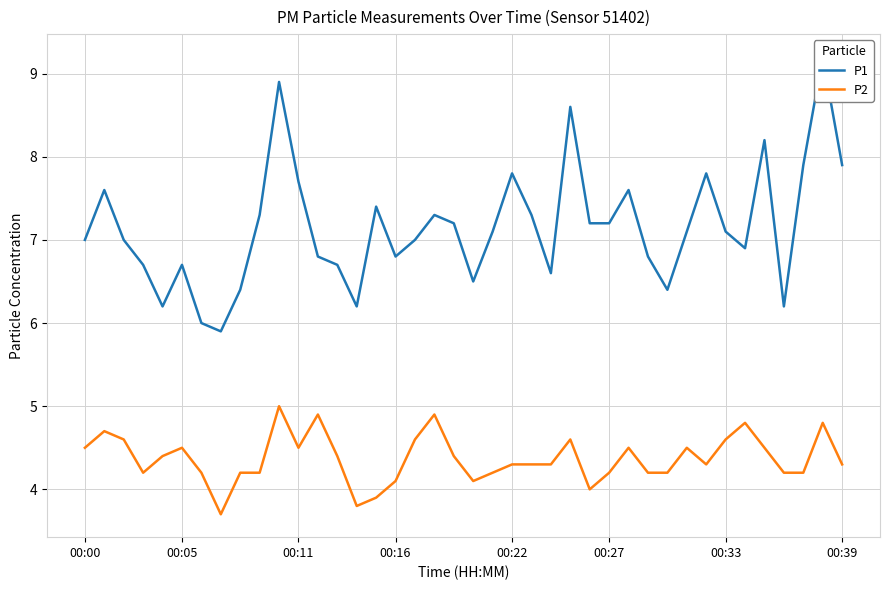

Count the number of categories in the chart.

40